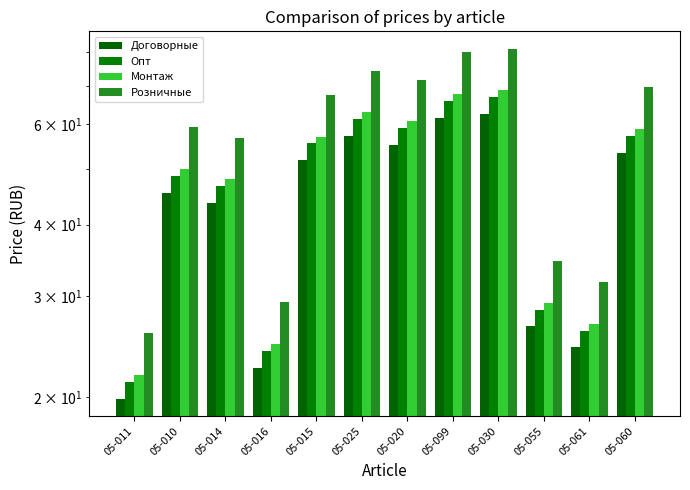

What is the difference between the maximum and minimum values in the Розничные series?

55.3